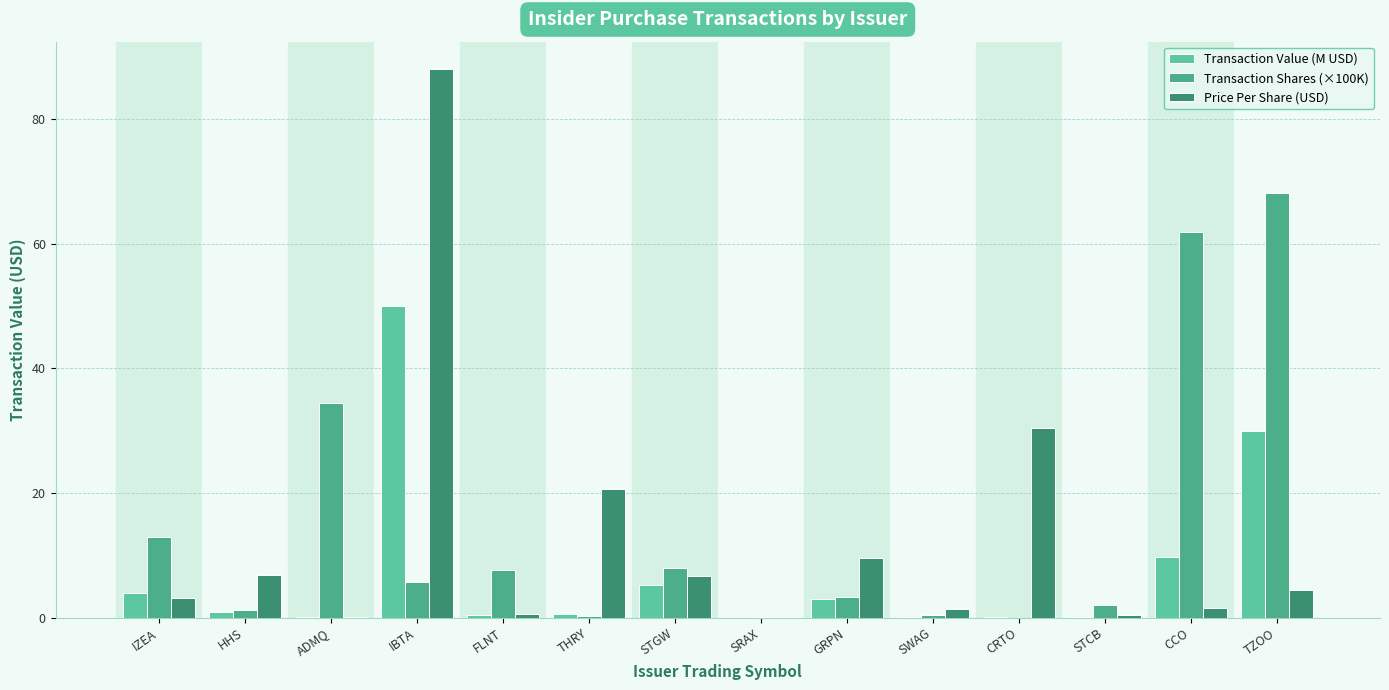

What is the difference between the maximum and minimum values in the Price Per Share (USD) series?

88.0